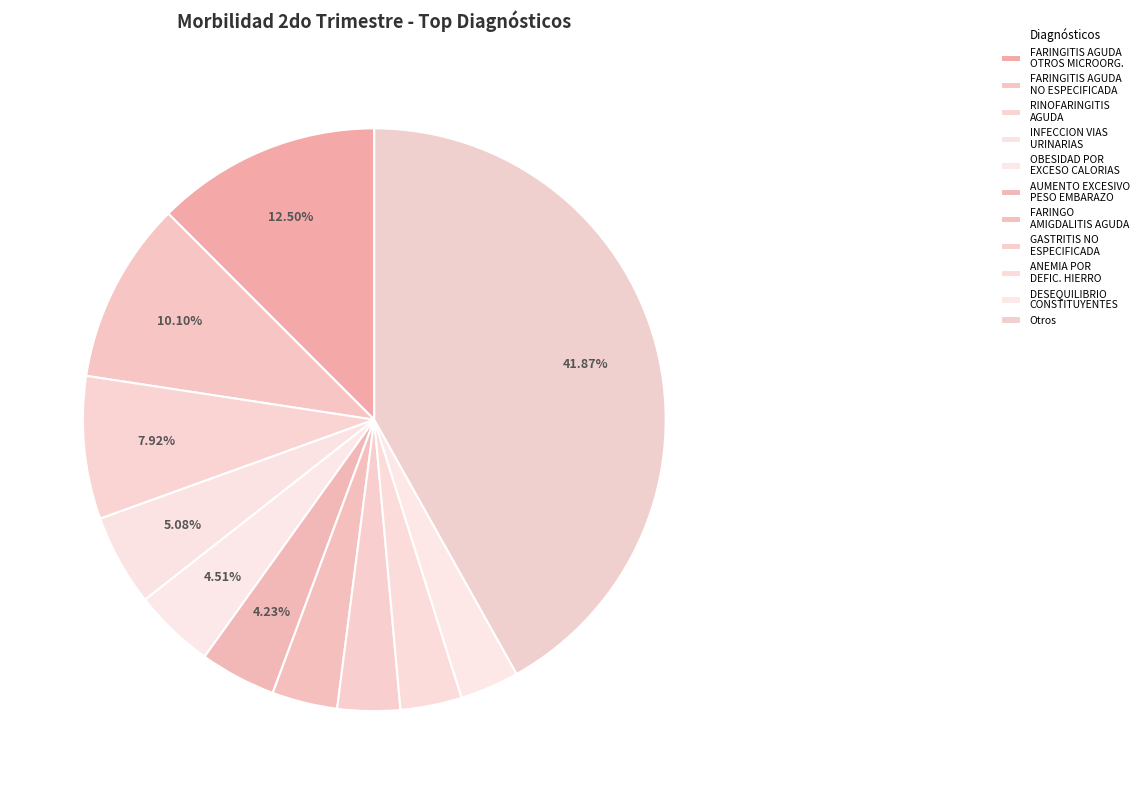

Count the number of slices in the pie.

11